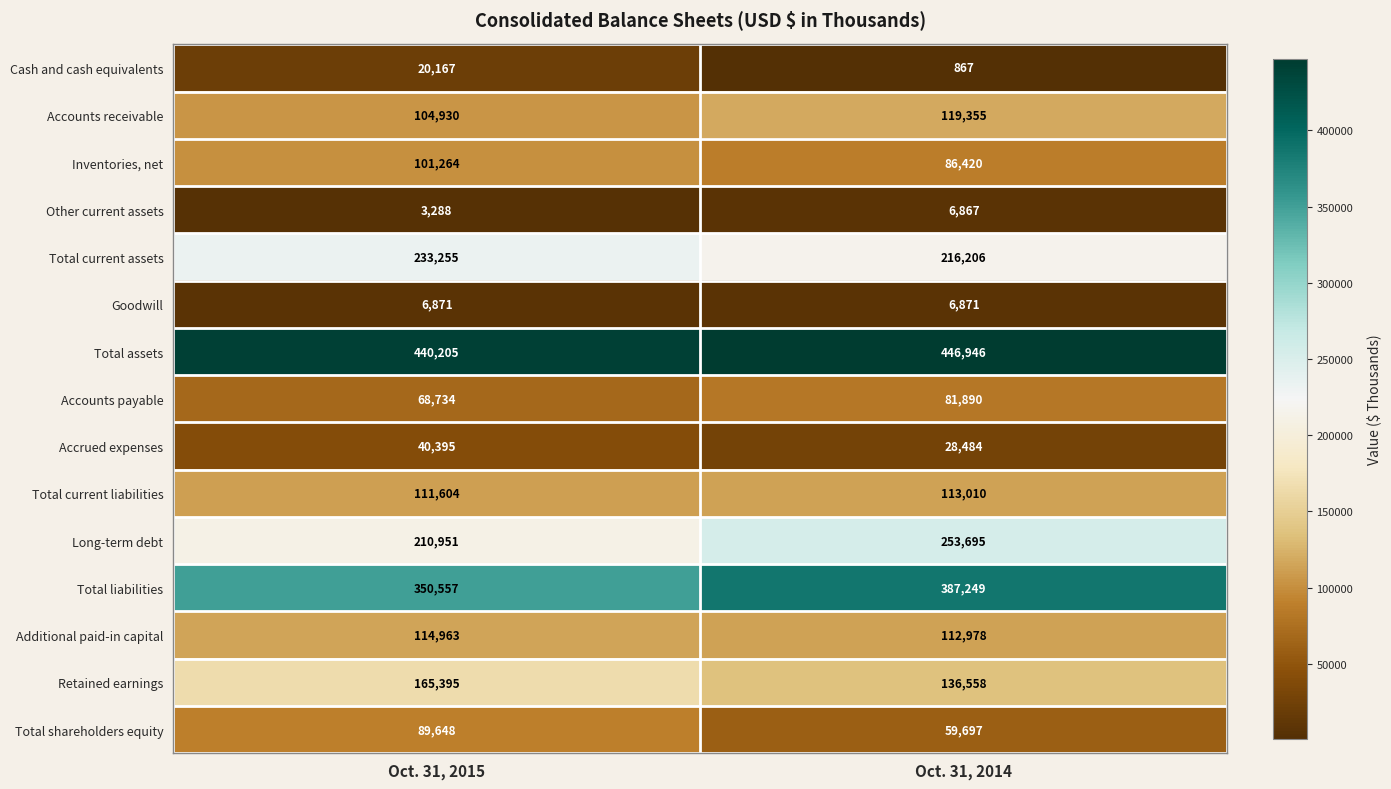

List the series in order of their peak value, highest first.

Total assets, Total liabilities, Long-term debt, Total current assets, Retained earnings, Accounts receivable, Additional paid-in capital, Total current liabilities, Inventories, net, Total shareholders equity, Accounts payable, Accrued expenses, Cash and cash equivalents, Goodwill, Other current assets